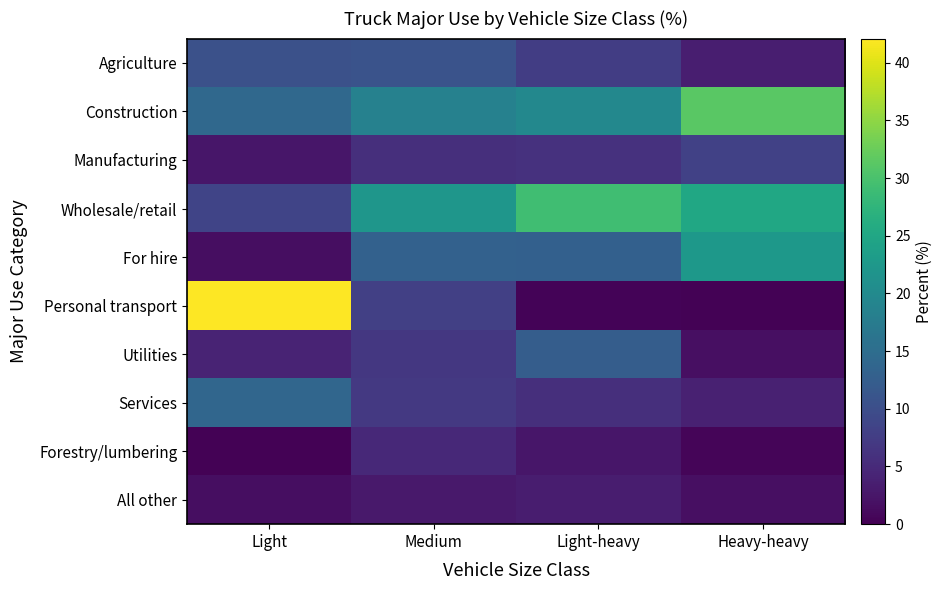

Which series has the largest range (max minus min)?

Personal transport